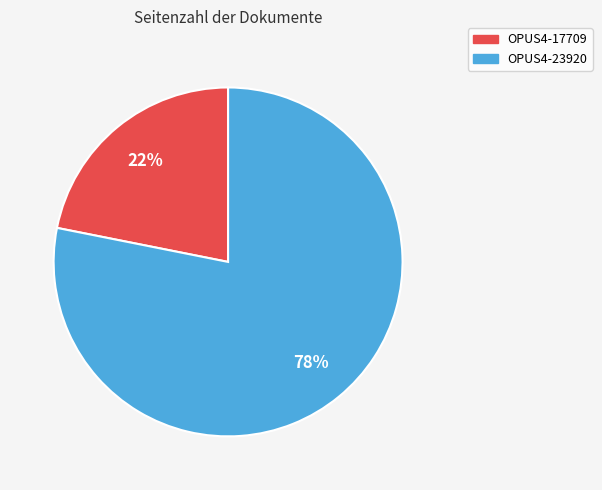

Does OPUS4-17709 represent more than half of the total?

No